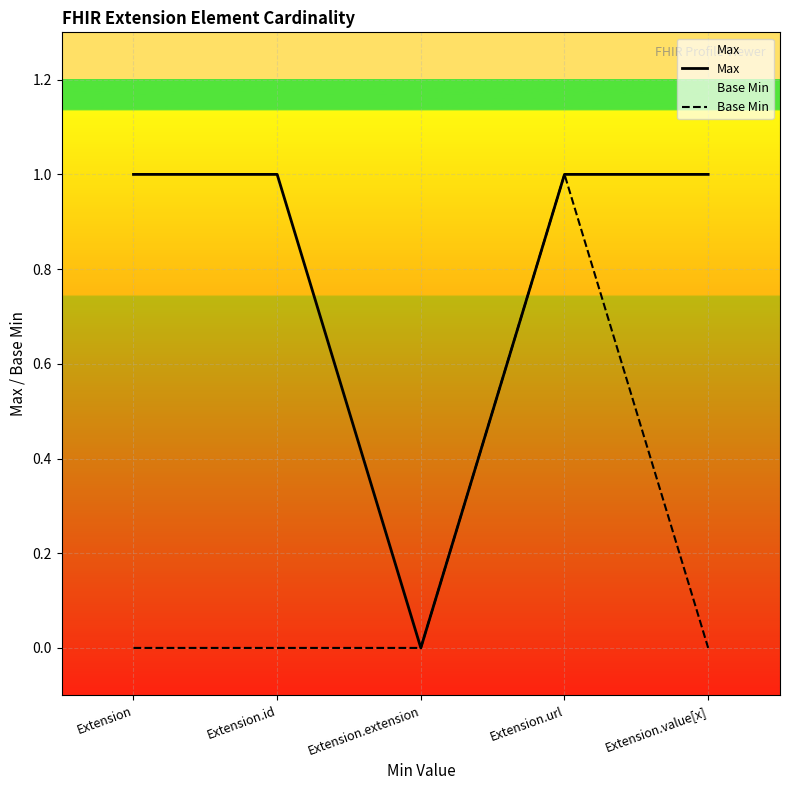

True or false: Max and Base Min intersect in this chart.

False